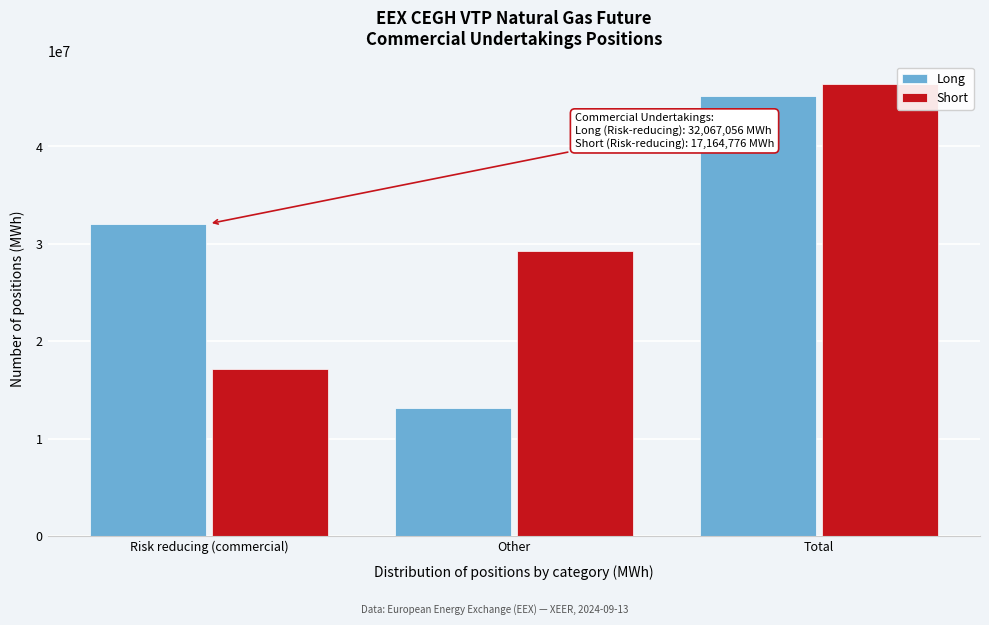

Reading right to left, list all the values displayed in this chart.

Long: 45183794	13116738	32067056
Short: 46416160	29251384	17164776